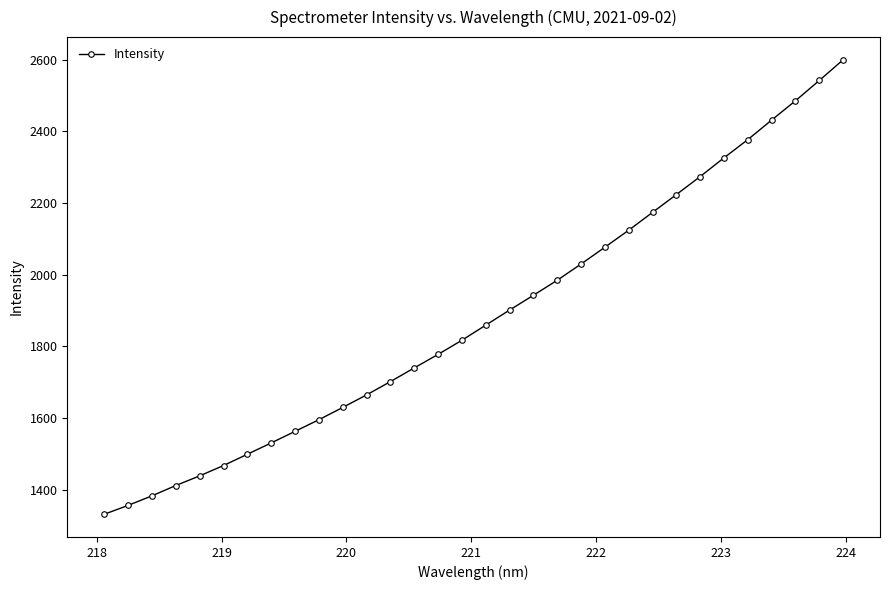

What is the value of the 3rd point from the left?

1382.6